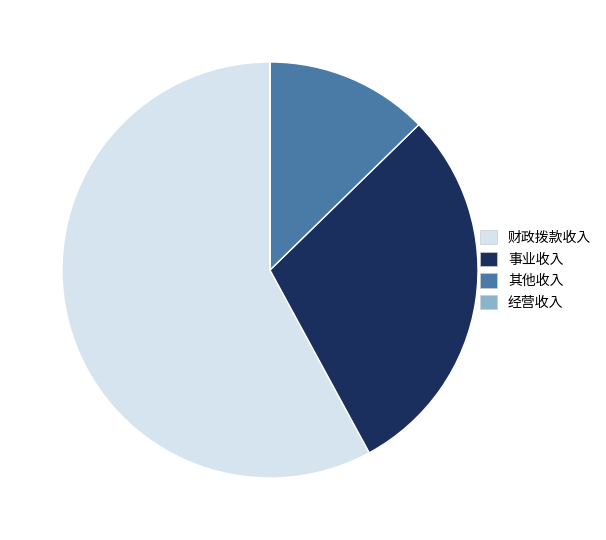

The 财政拨款收入 slice represents 58% of the pie. True or false?

True